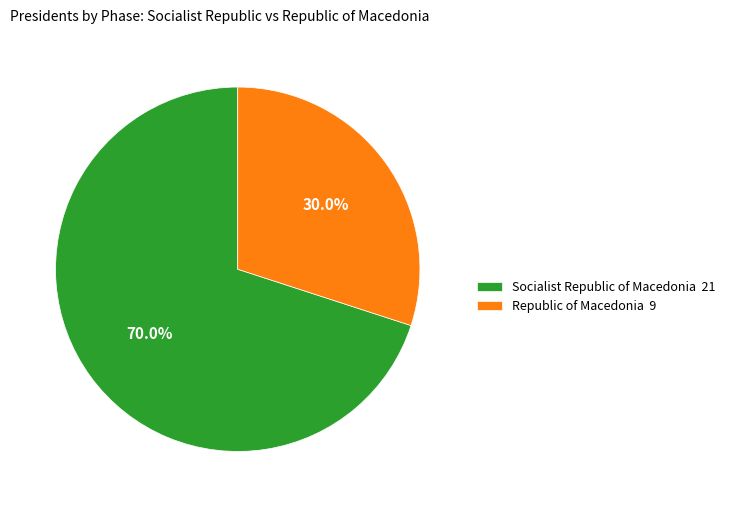

Approximately how many times larger is the value at Republic of Macedonia compared to Socialist Republic of Macedonia?

0.4